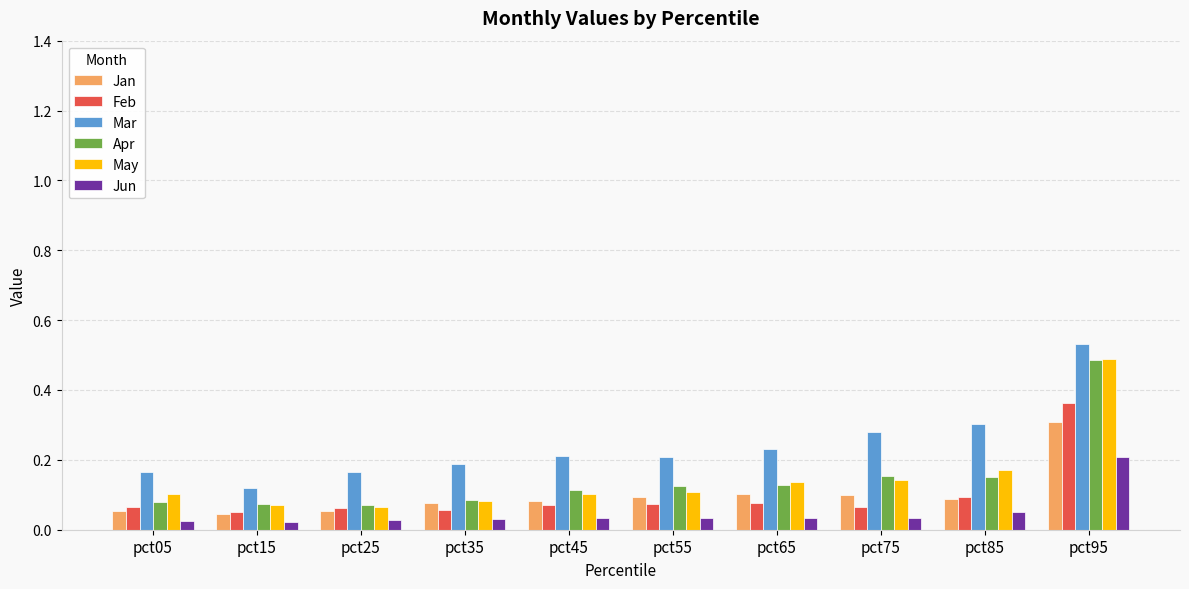

What is the total value across all series at pct65?

0.7